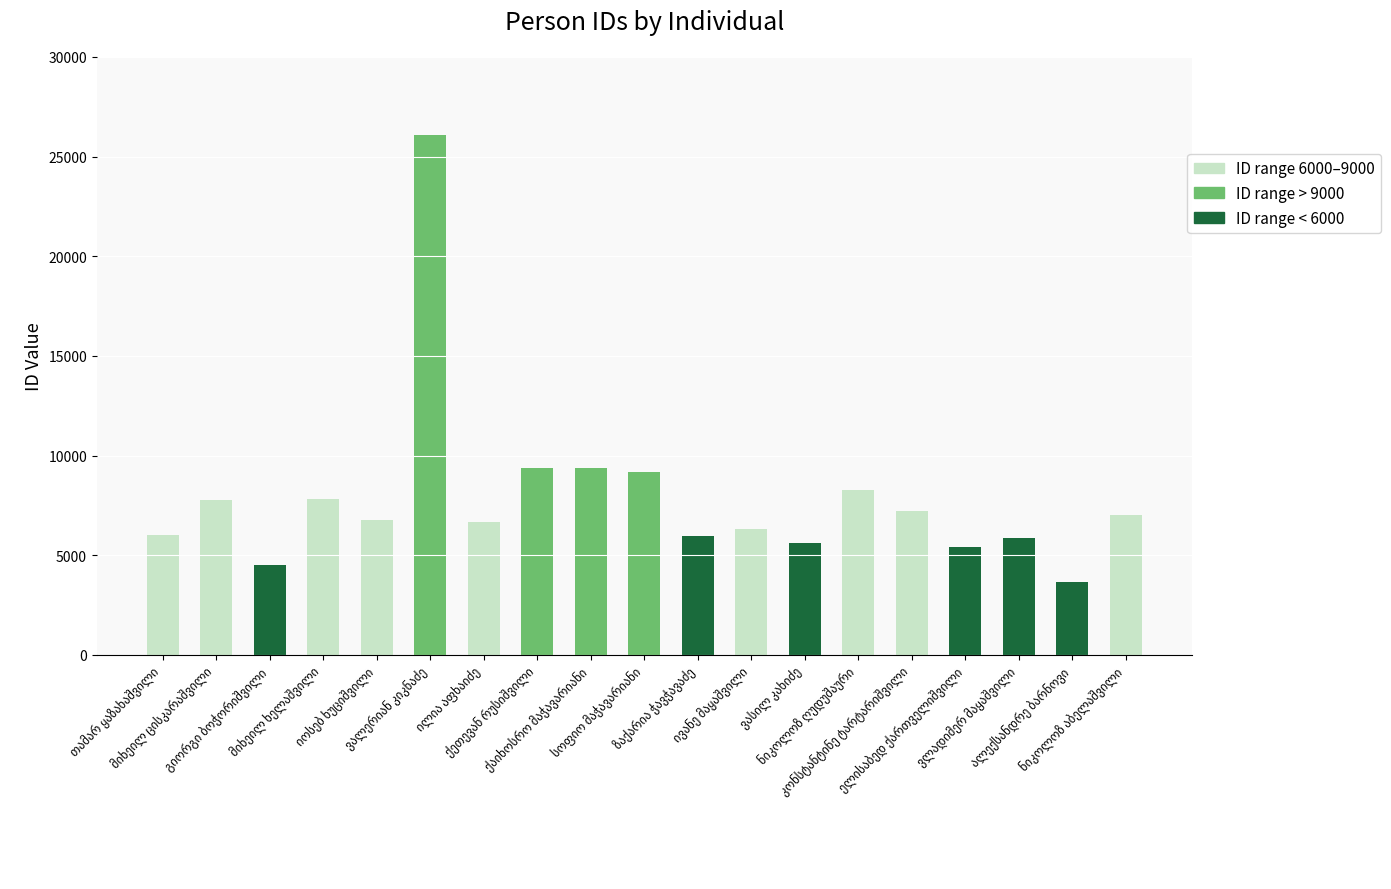

What is the value of the 9th bar from the left?

9372